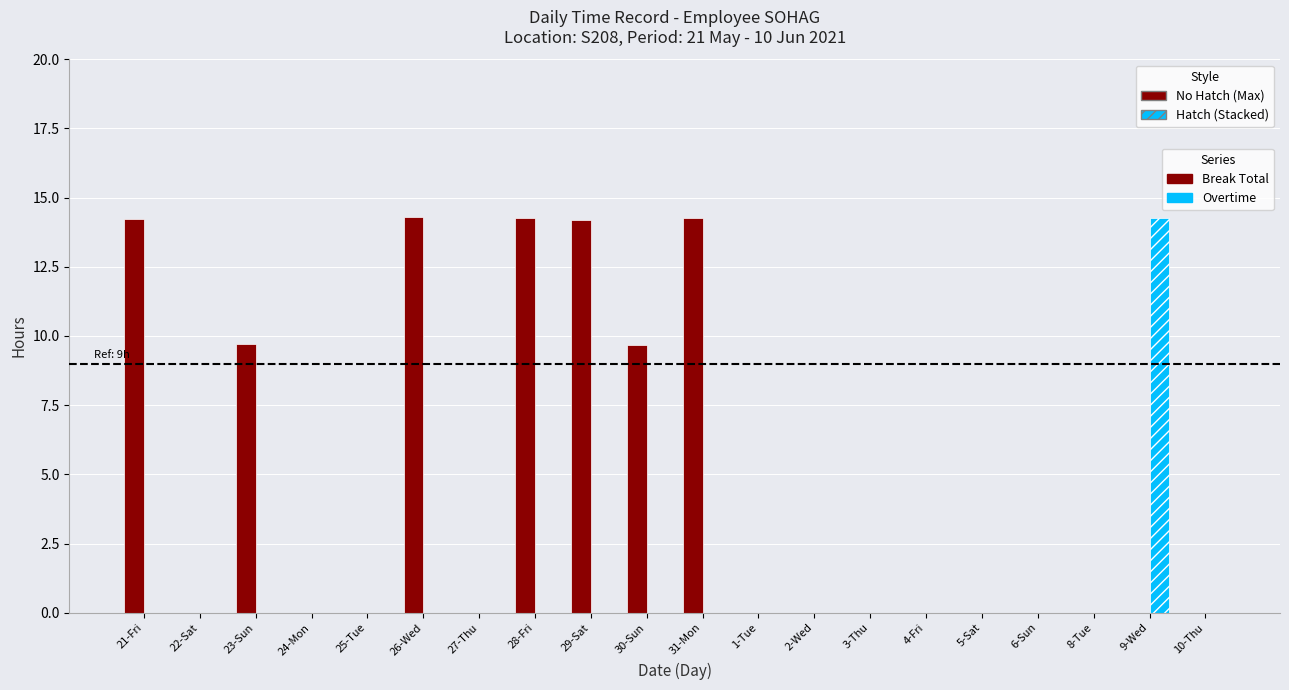

What is the greatest value displayed?

14.3